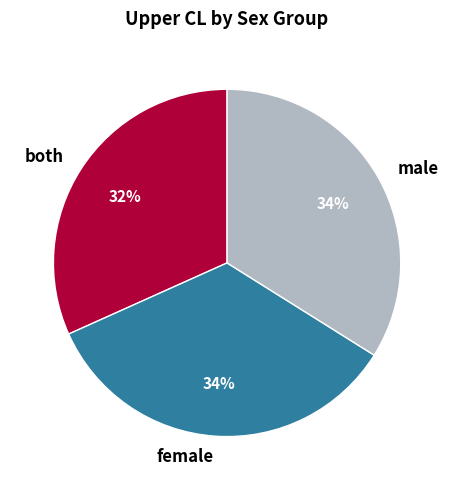

Is it true that both is 32% of the pie?

True